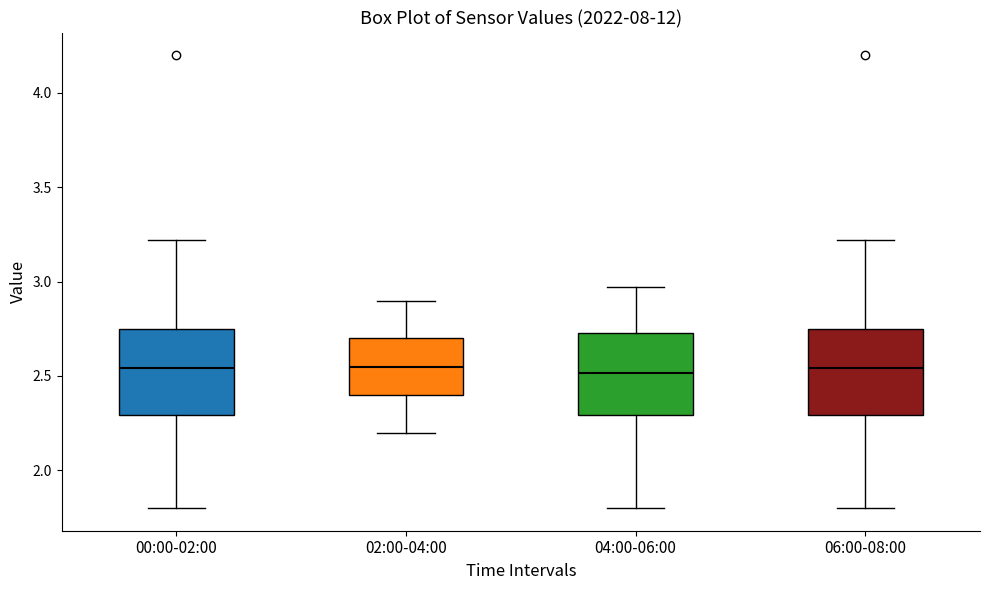

Reading left to right, read every box against the y-axis: the position of its median line, the range the box covers, and the ends of its whiskers. The values are not printed on the chart, so give them approximately, as read against the axis.

00:00-02:00: median 2.55, box 2.30 to 2.75, whiskers 1.80 to 3.20
02:00-04:00: median 2.55, box 2.40 to 2.70, whiskers 2.20 to 2.90
04:00-06:00: median 2.50, box 2.30 to 2.75, whiskers 1.80 to 2.95
06:00-08:00: median 2.55, box 2.30 to 2.75, whiskers 1.80 to 3.20